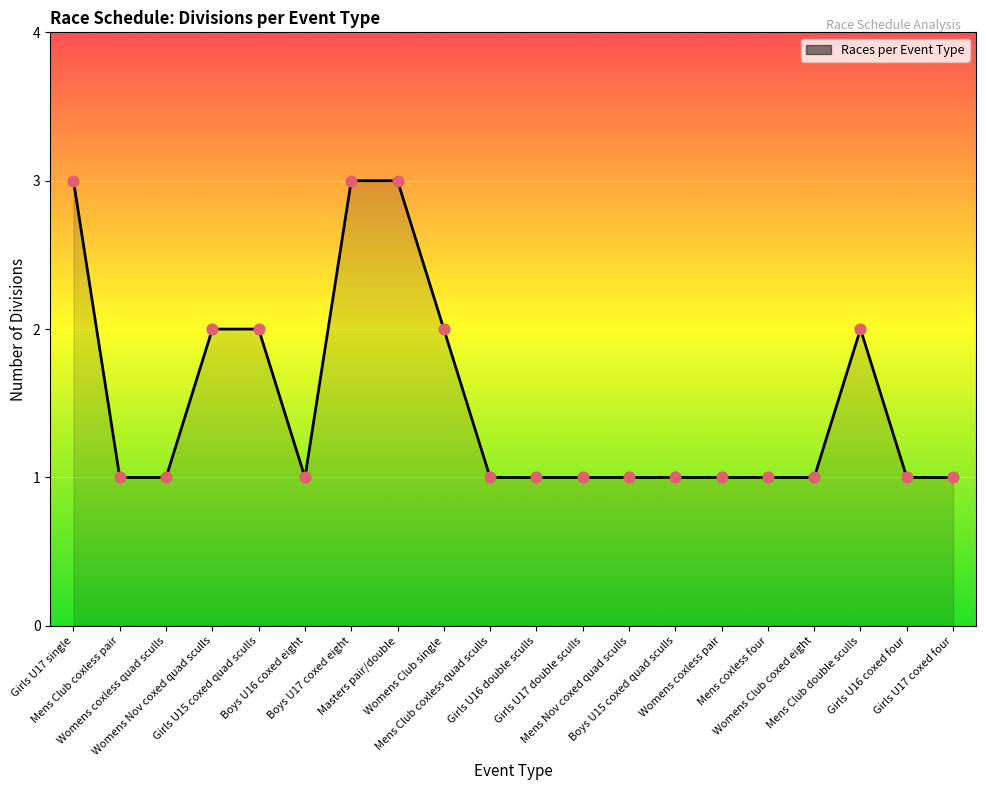

What is the maximum value shown in the chart?

3